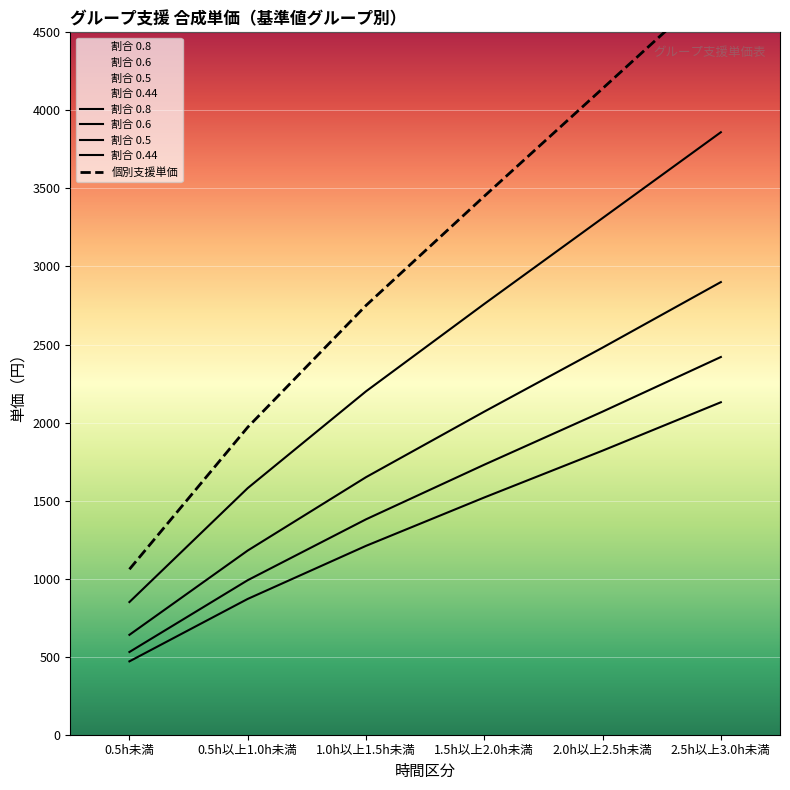

Which category has the highest value in the 割合 0.6 series?

2.5h以上3.0h未満